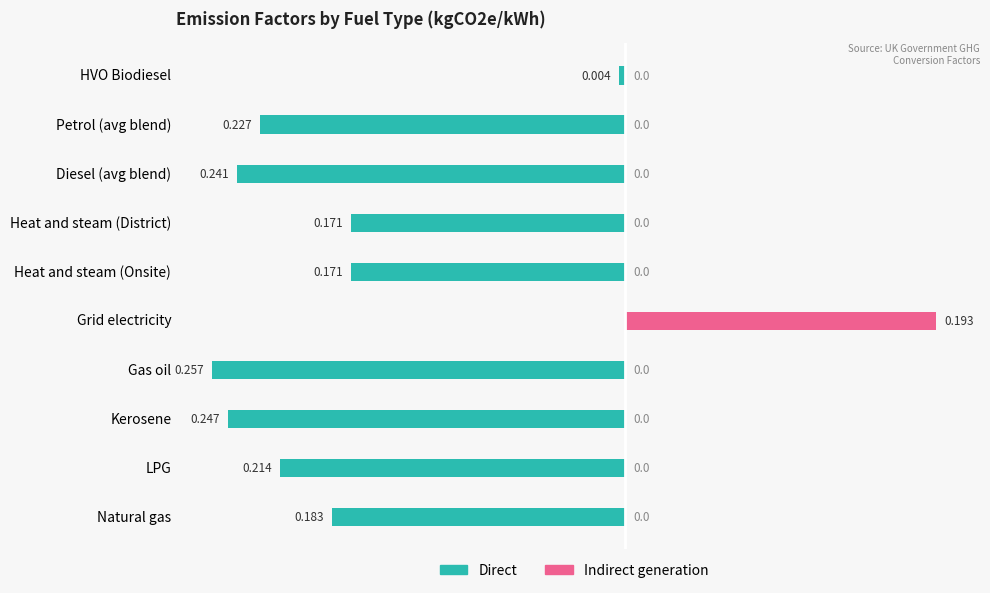

What are all the series names shown in the legend?

Direct, Indirect generation